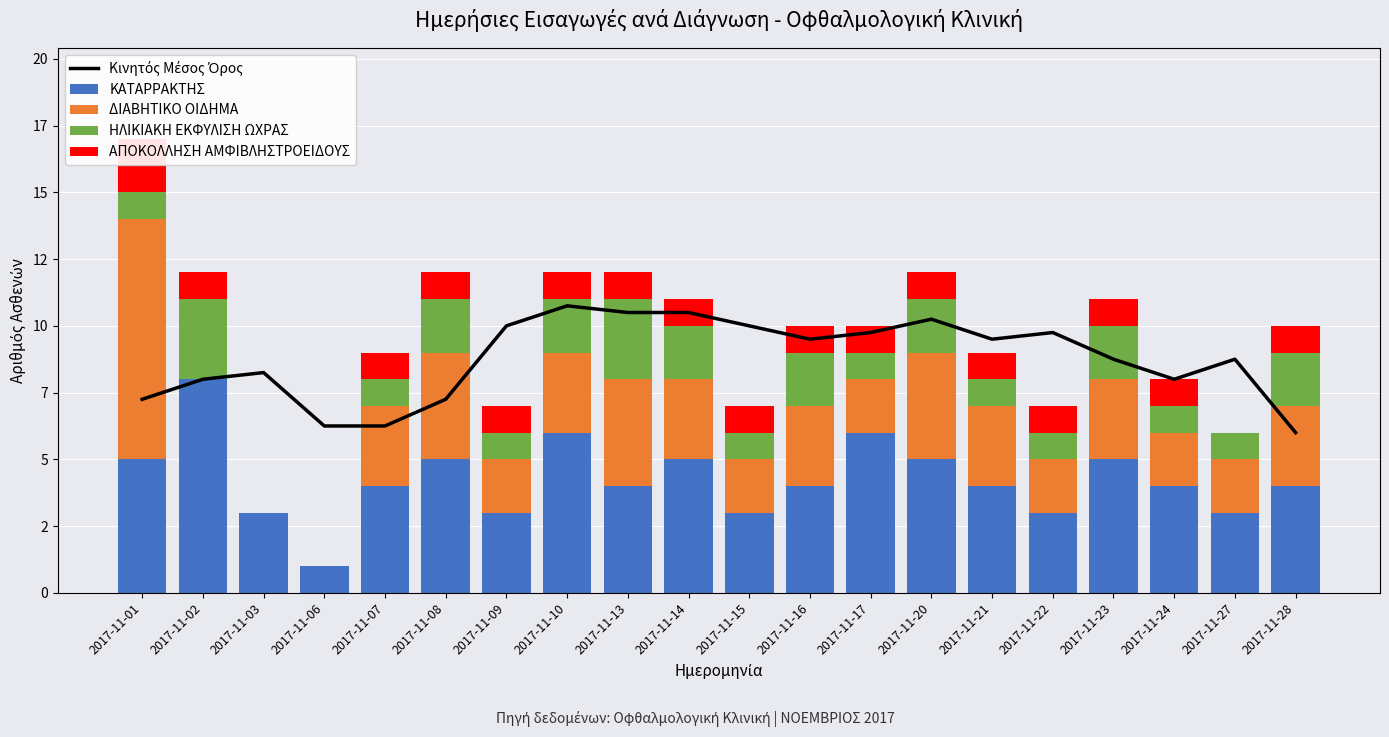

What is the difference between the Κινητός Μέσος Όρος values at 2017-11-28 and 2017-11-07?

0.2